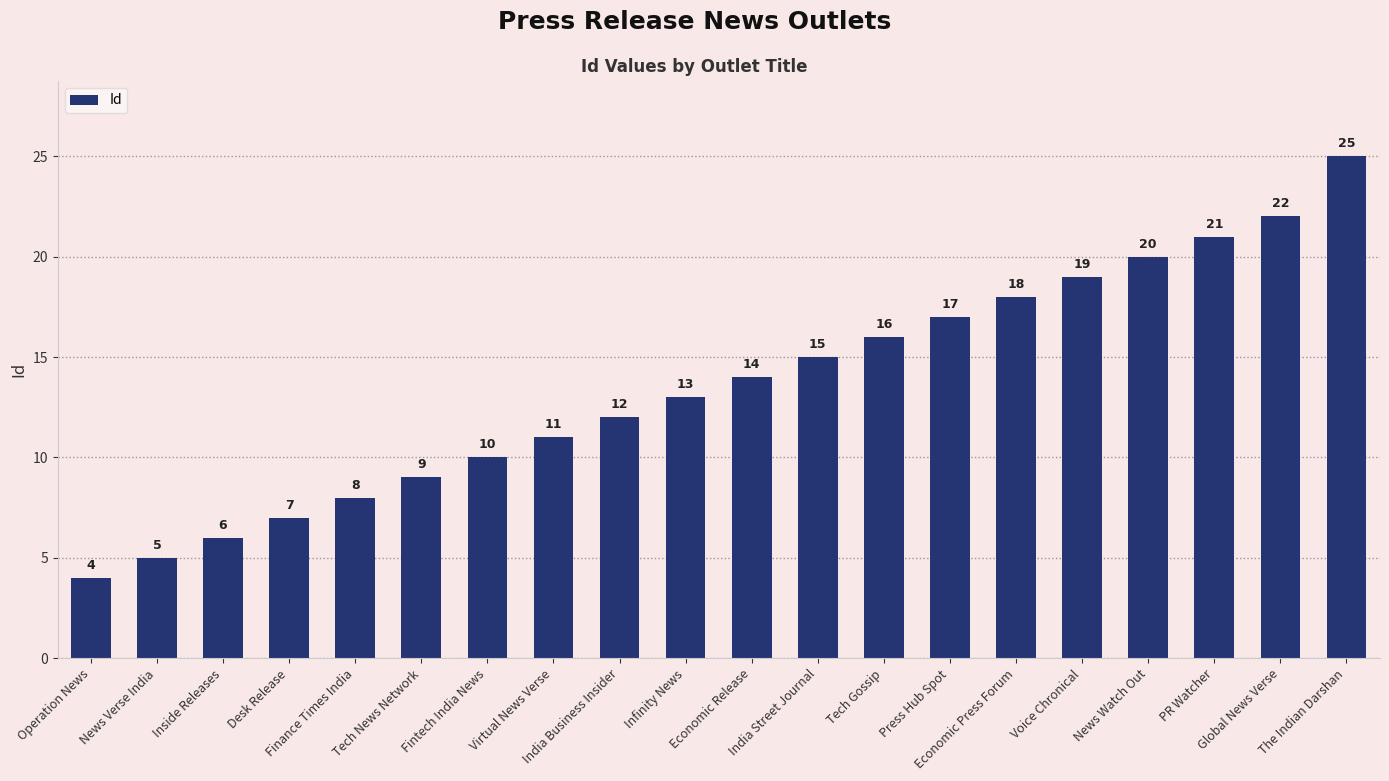

What is the change in value from Desk Release to Tech Gossip?

+9